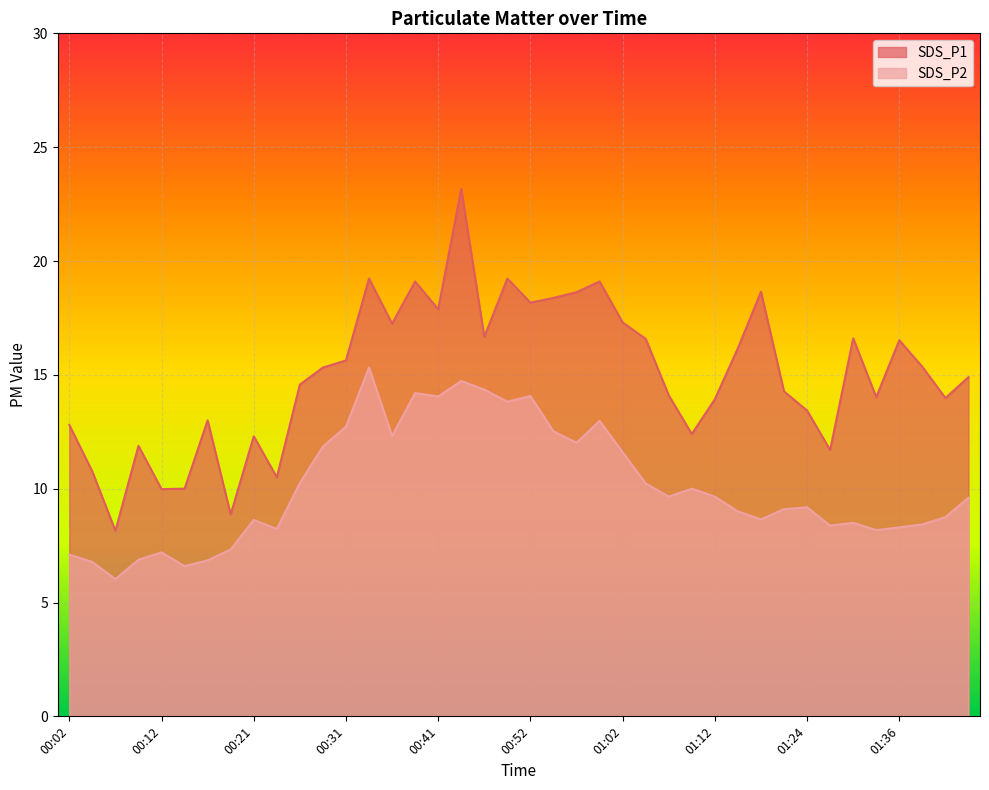

What is the difference between the second highest and second lowest values in the SDS_P2 series?

8.1